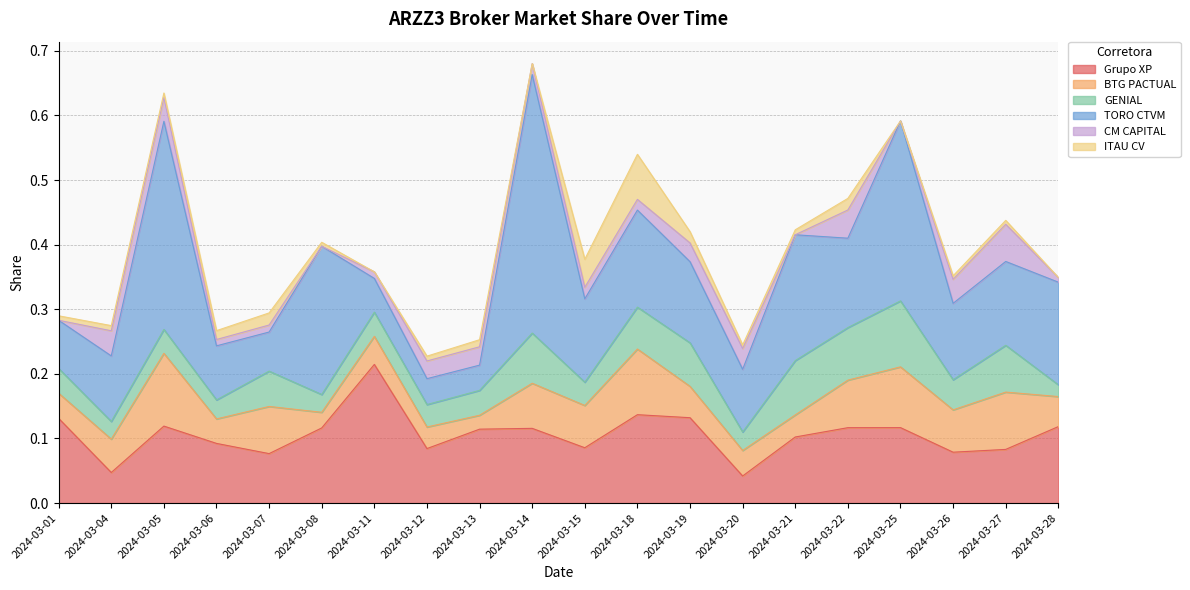

Which category has the lowest value across all series?

2024-03-01